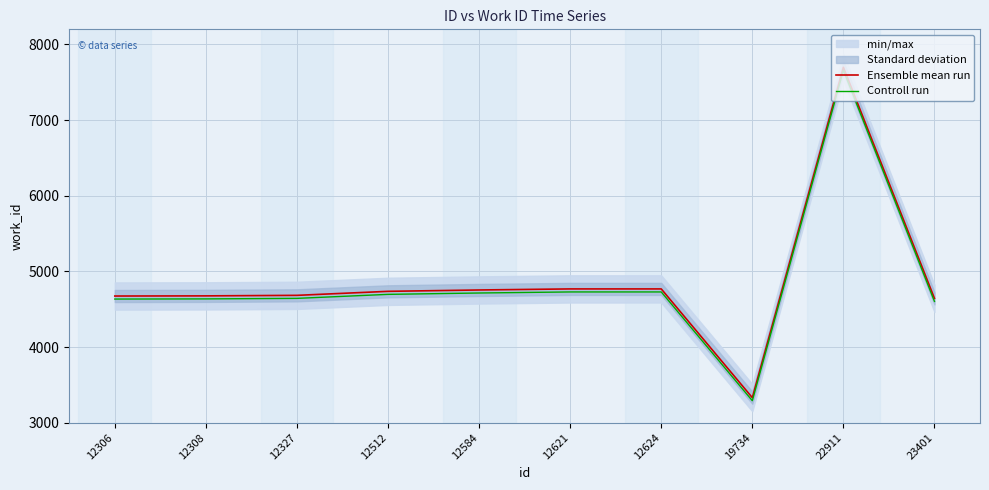

What is the maximum value for Controll run?

7658